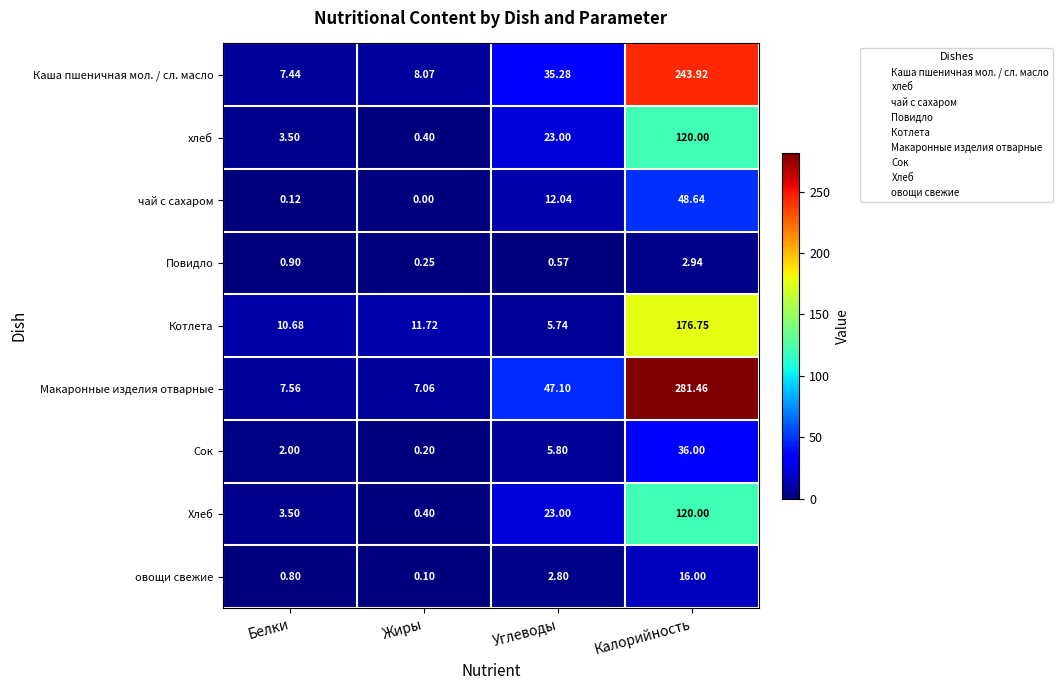

Which category has the lowest value across all series?

Жиры